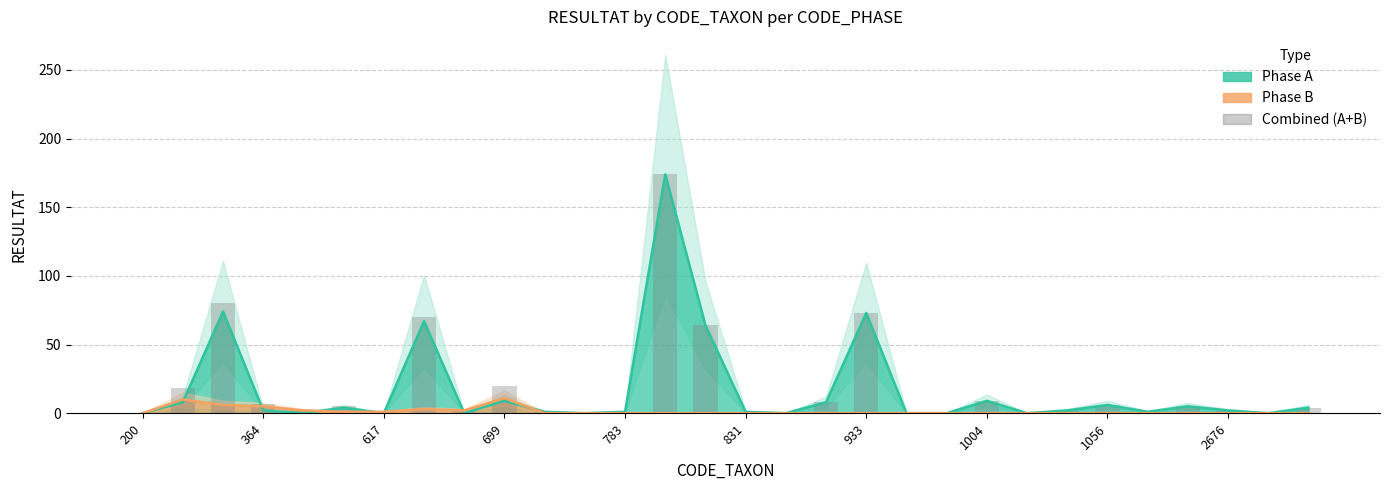

Count the number of values greater than 2.

14